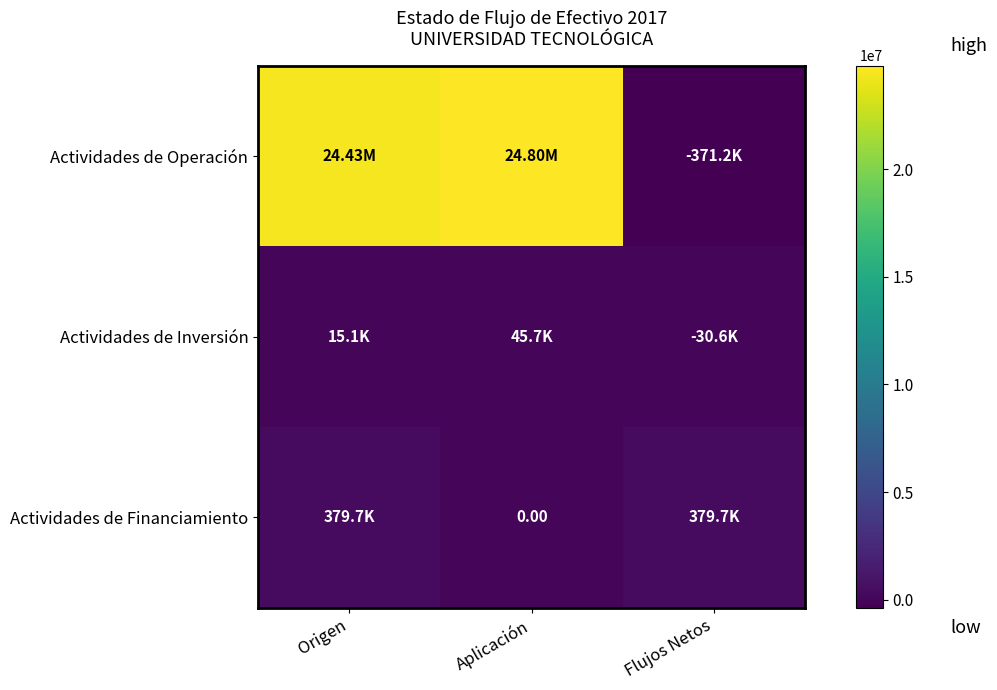

Which category has the highest value in the Actividades de Operación series?

Aplicación